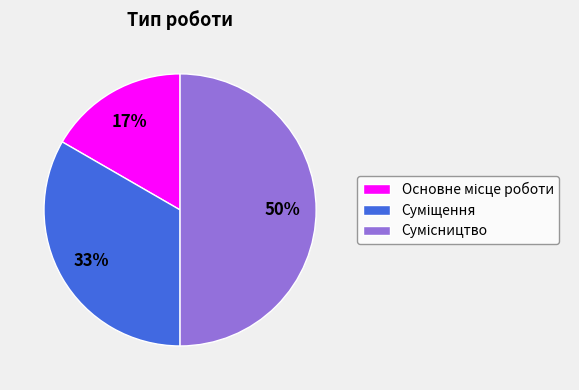

To the nearest percent, what is the difference between the largest and smallest slice percentages?

33%